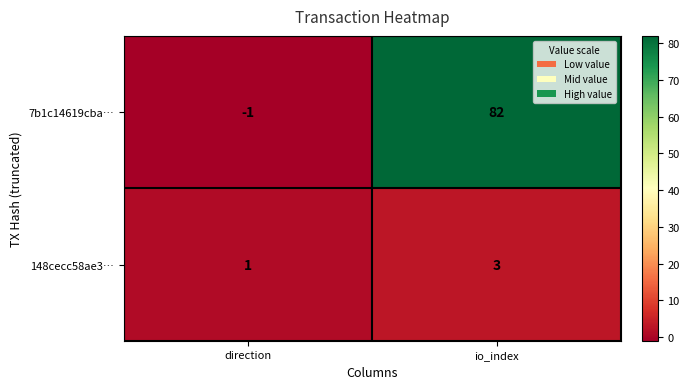

List the series in order of their peak value, highest first.

7b1c14619cba…, 148cecc58ae3…